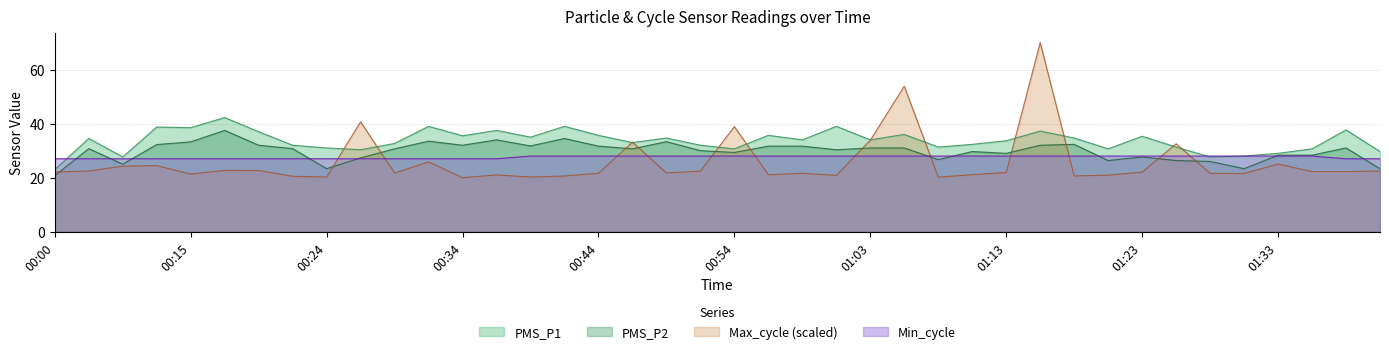

At which category is the sum across all series the highest?

01:16